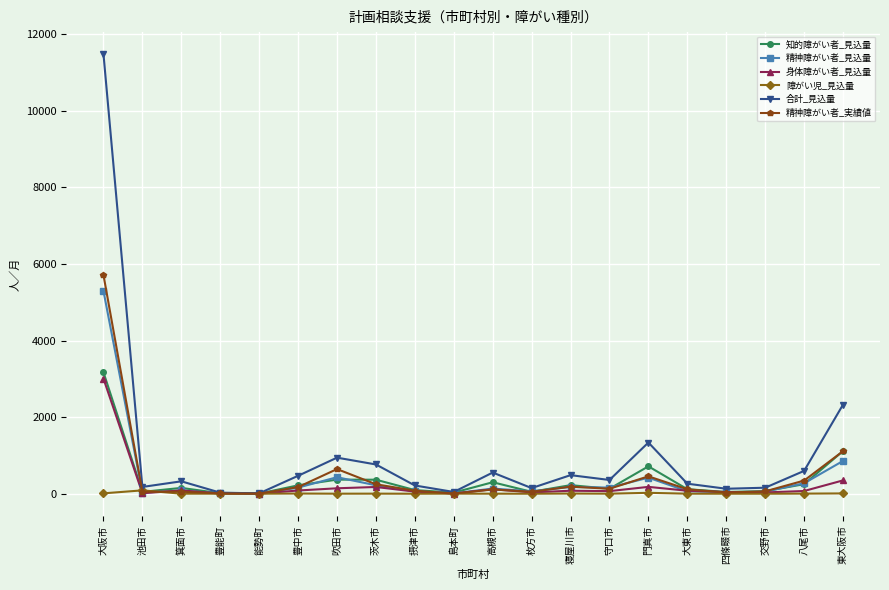

What is the label of the 5th point from the right?

大東市